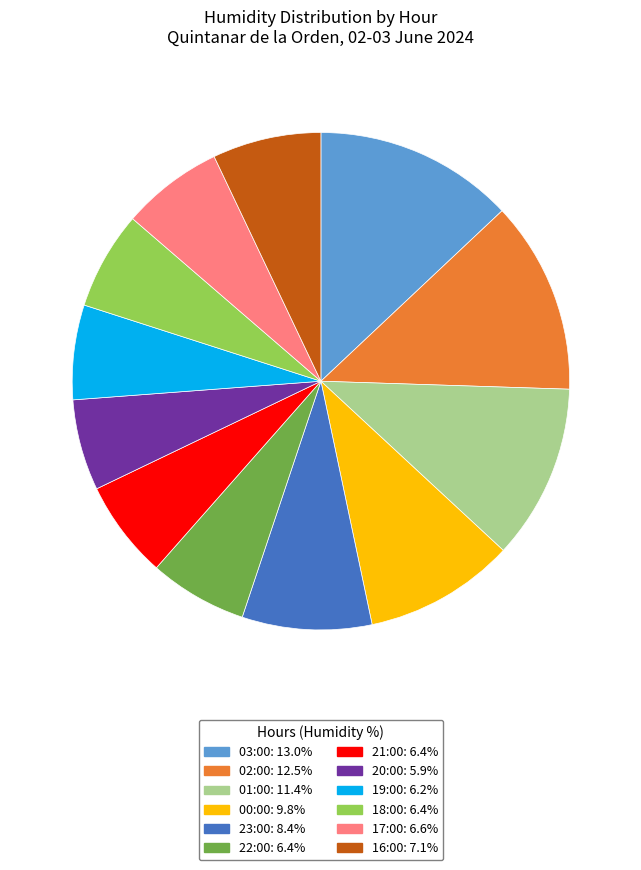

Between 16:00 and 21:00, which is larger?

16:00